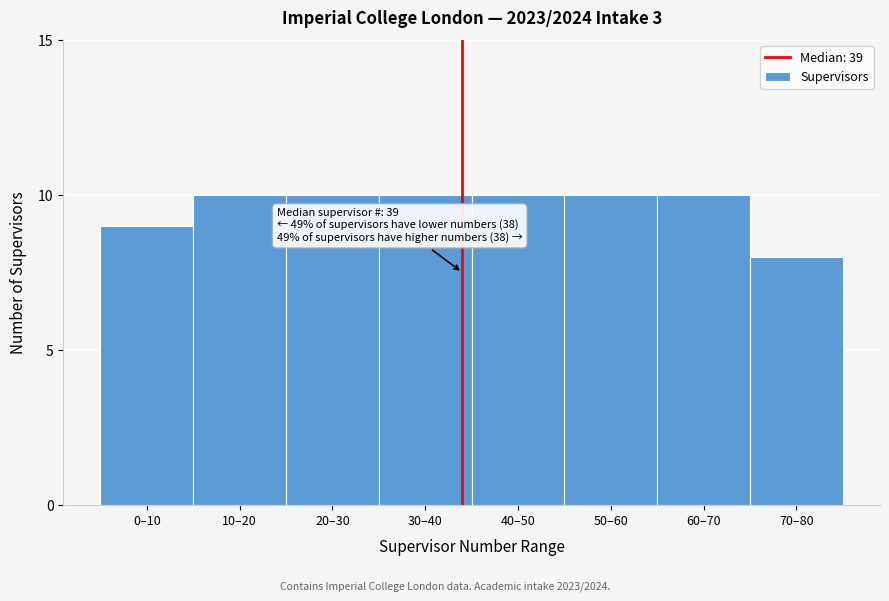

Reading right to left, what are all the values shown in this chart?

70–80=8	60–70=10	50–60=10	40–50=10	30–40=10	20–30=10	10–20=10	0–10=9